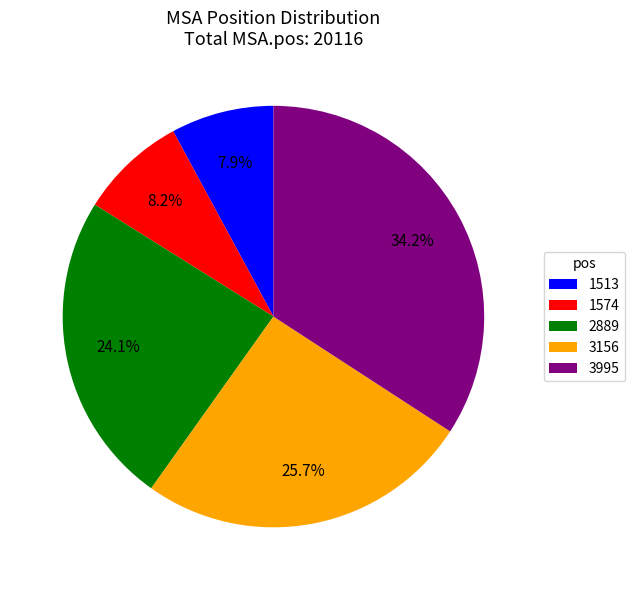

How many slices are in this pie chart?

5